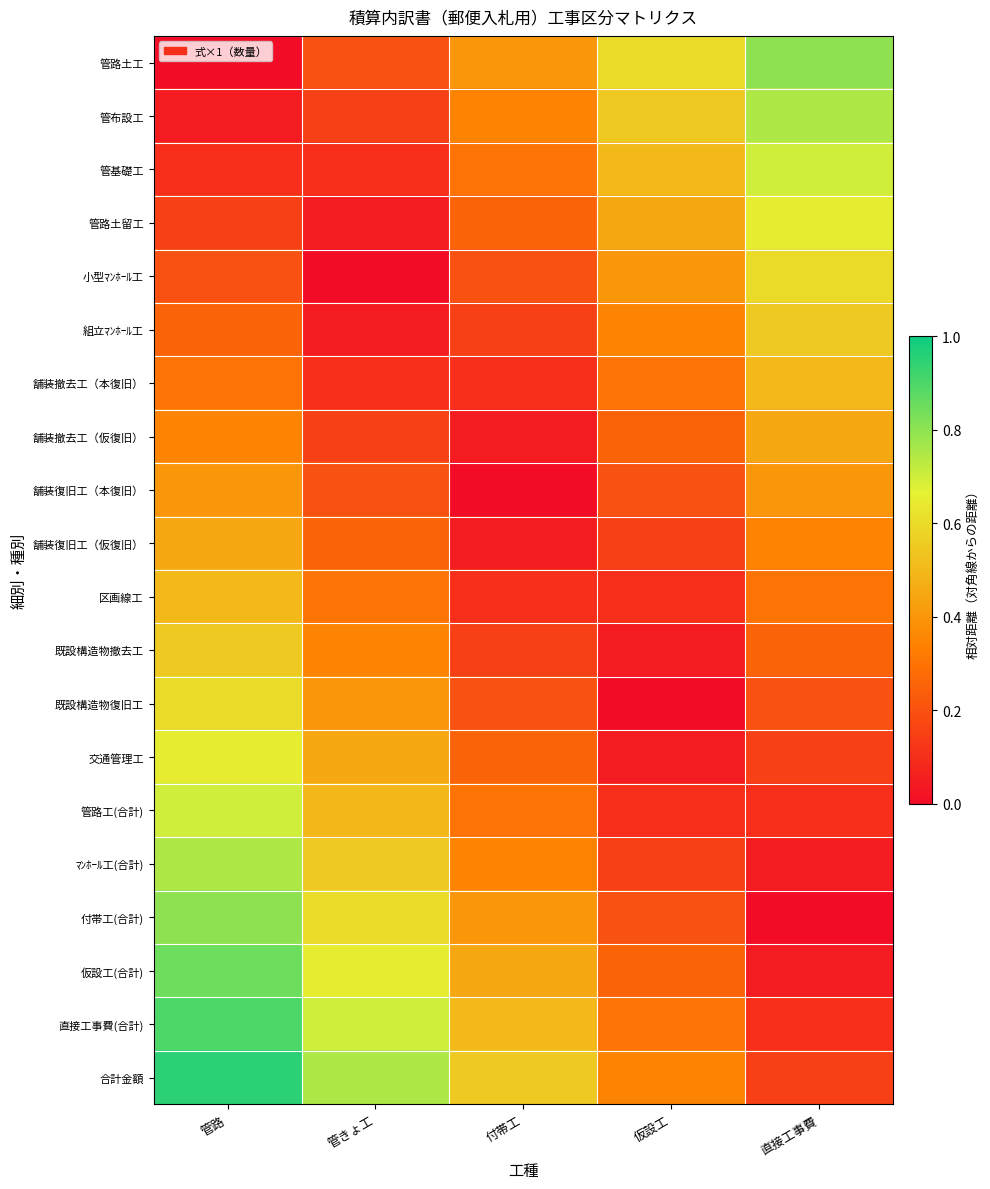

Which category has the highest value across all series?

管路